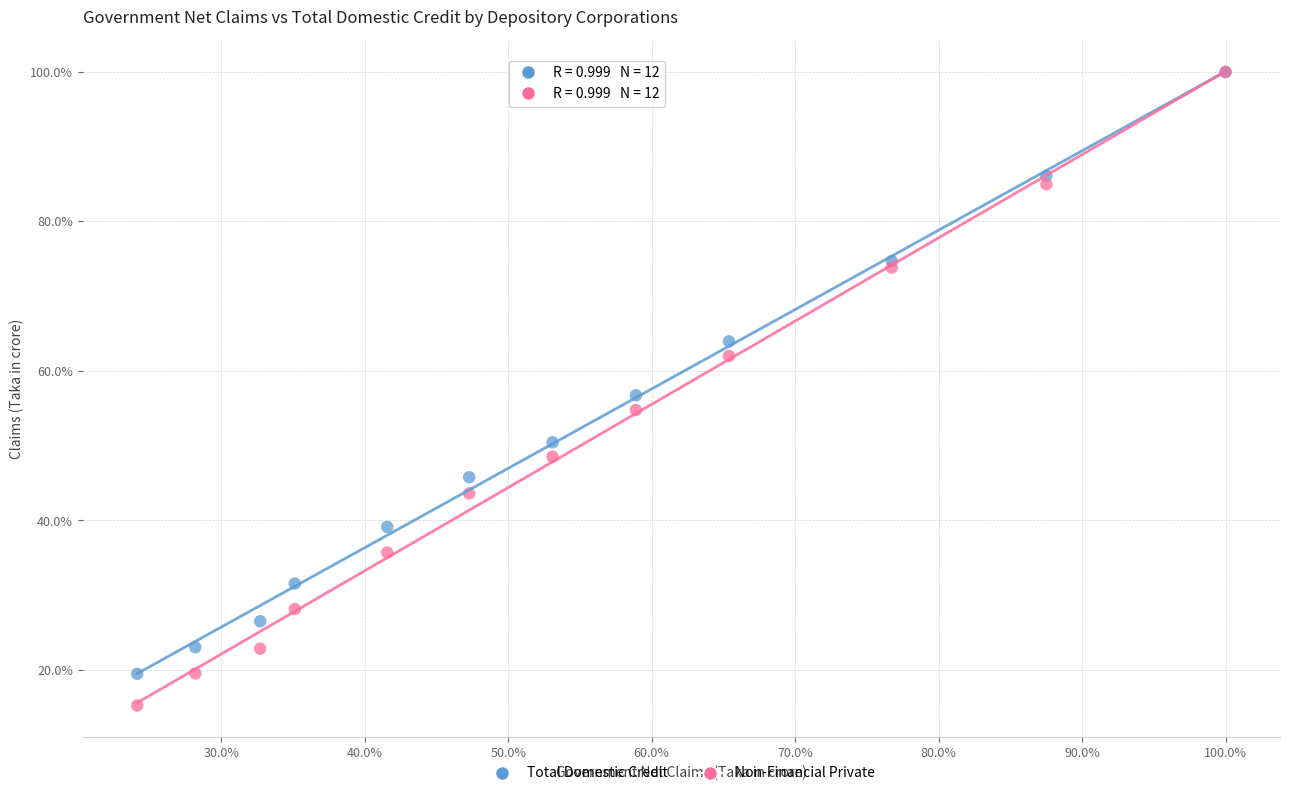

Which series reaches the minimum Y coordinate?

Non-Financial Private